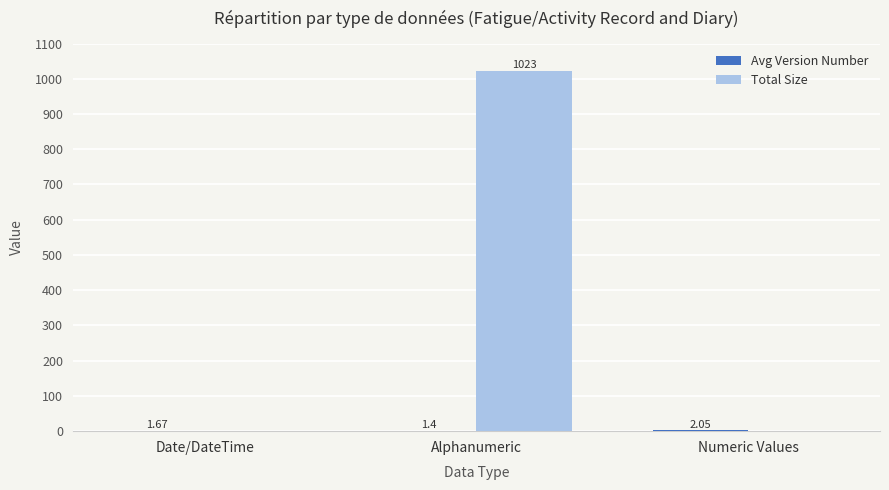

At which category does the chart reach its peak across all series?

Alphanumeric